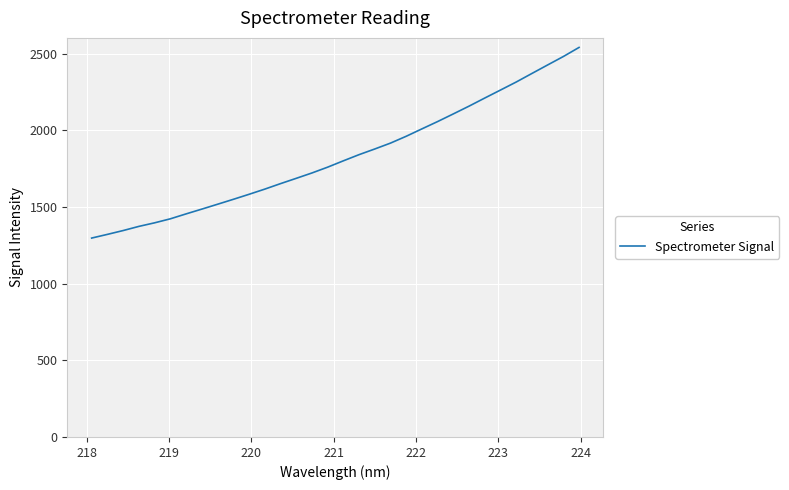

What is the difference between the maximum and minimum values?

1243.8